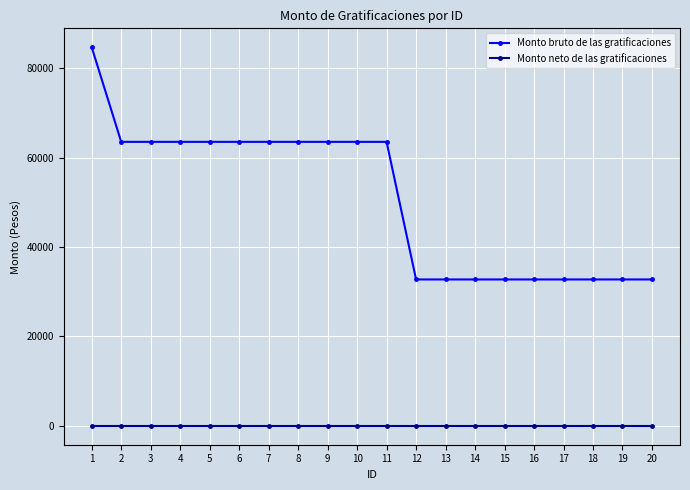

Count the number of categories in the chart.

20